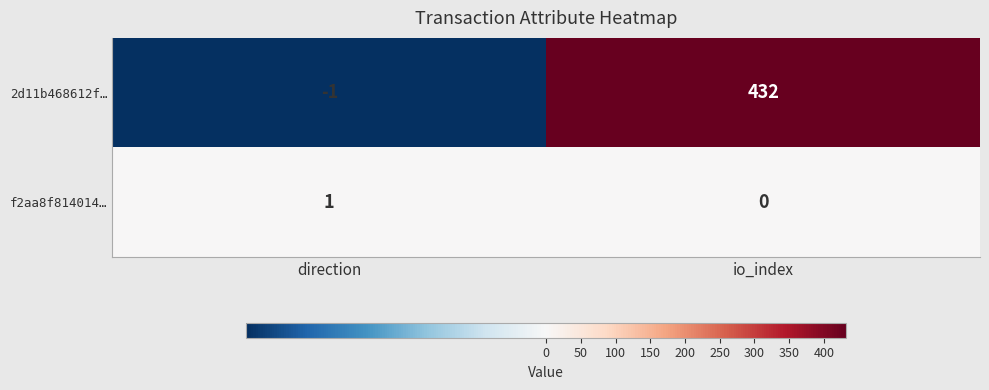

What is the difference between the highest and lowest values at io_index?

432